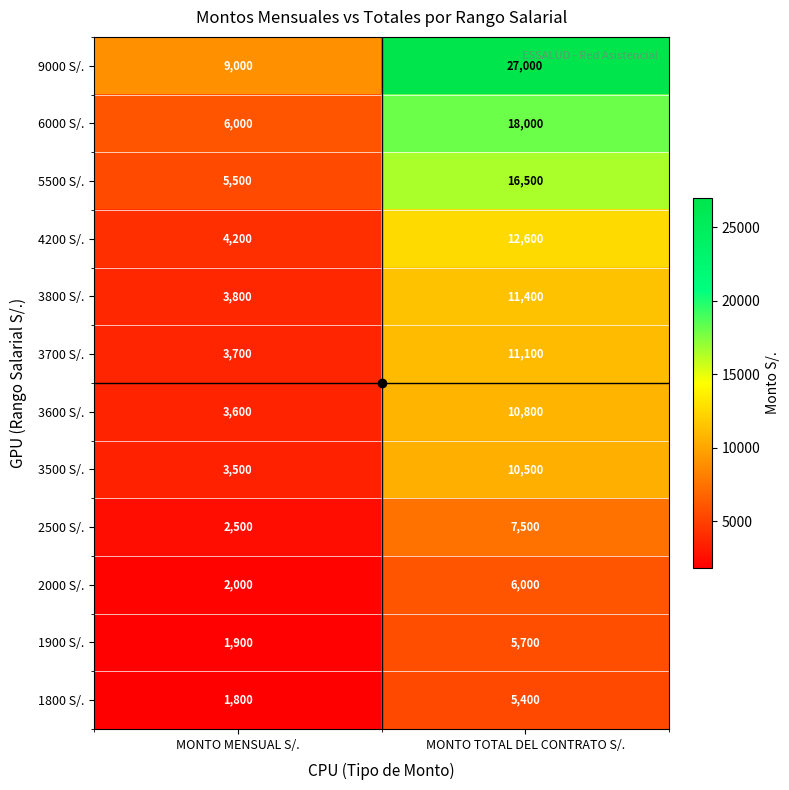

Where is 3600 S/. nearest to the value 7200?

MONTO MENSUAL S/.